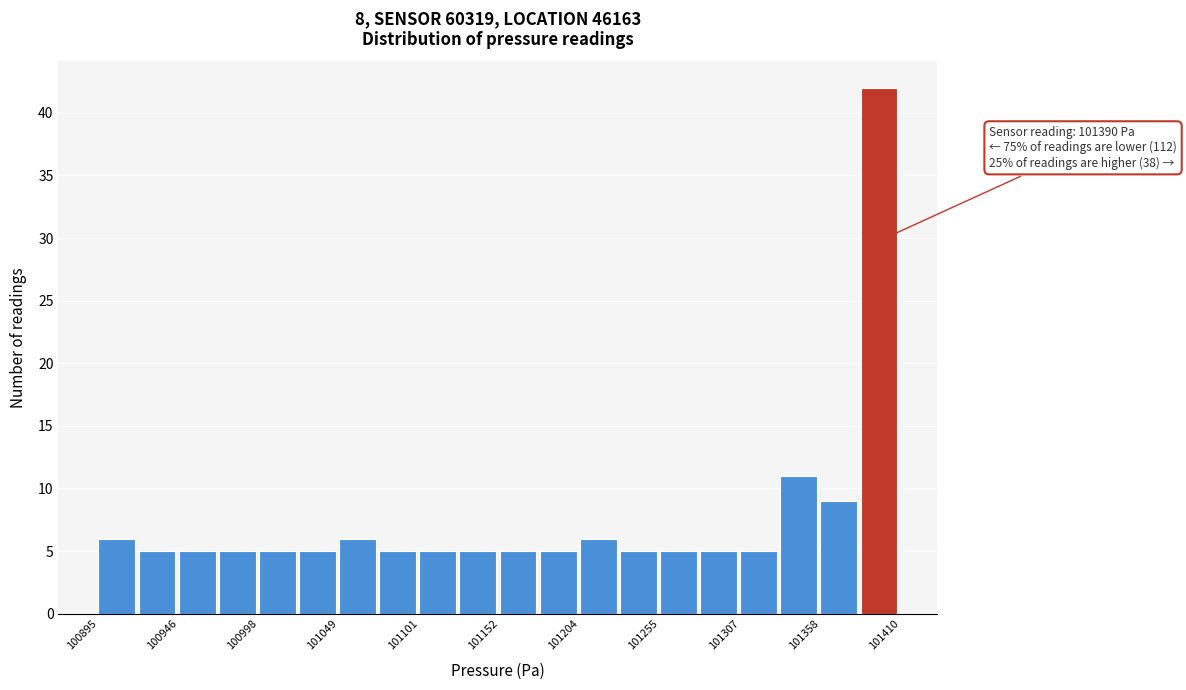

Read against the x-axis, roughly where is the centre of the tallest bar?

101400